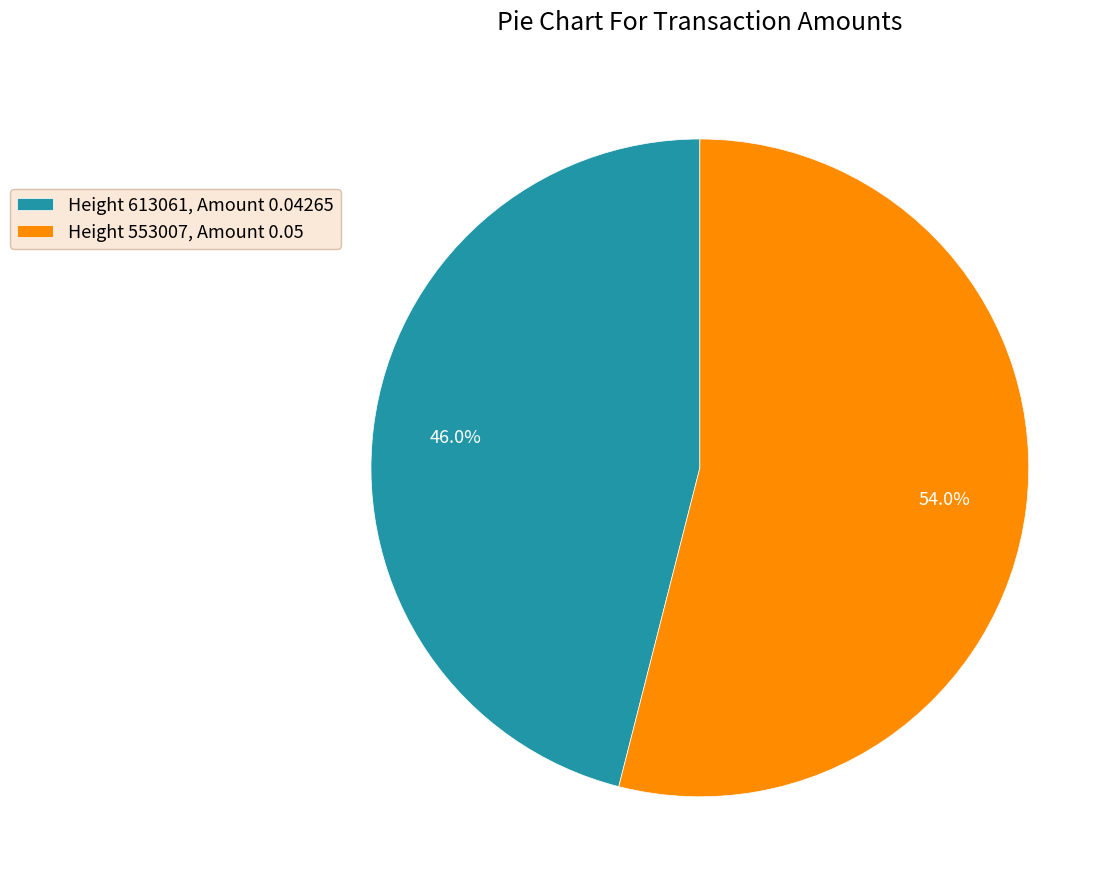

Is there any slice that represents more than half of the pie?

Yes